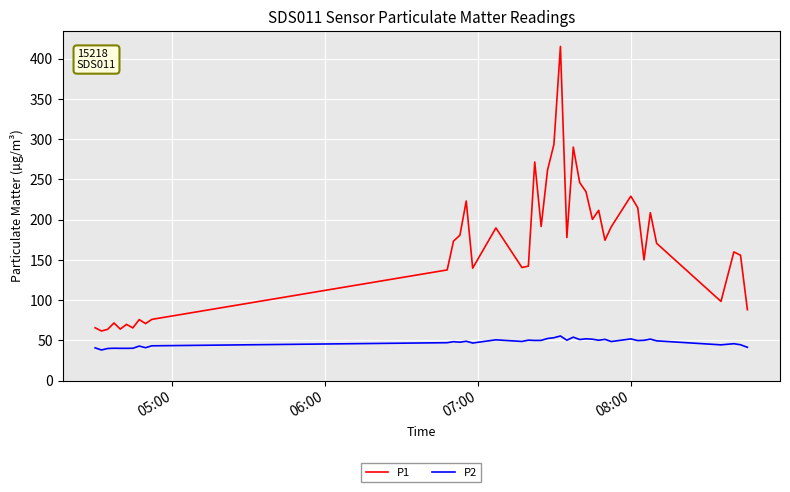

True or false: P1 has more than 1 interior local peaks.

True